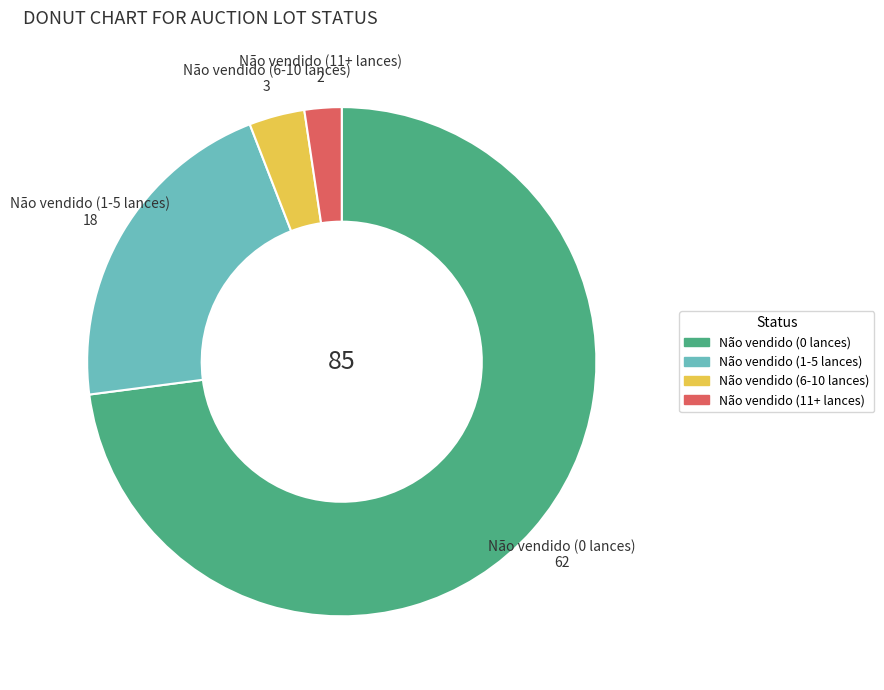

Approximately how many times larger is the value at Não vendido (0 lances) compared to Não vendido (11+ lances)?

31.0